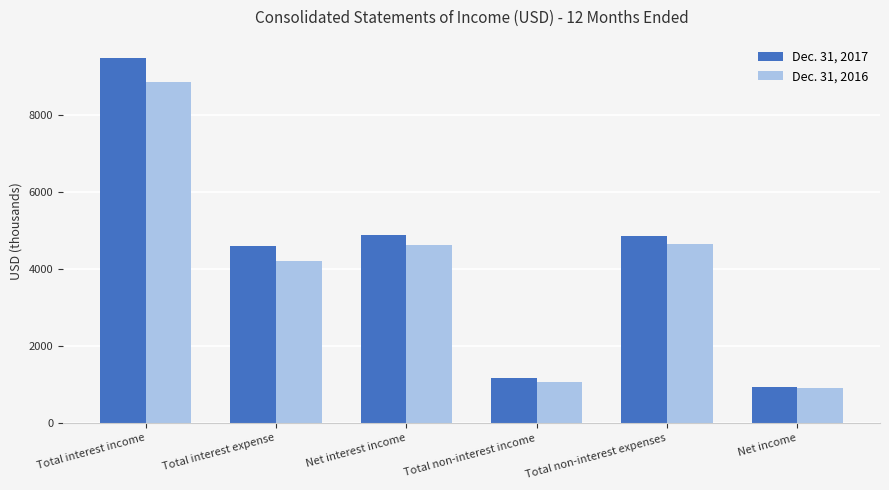

What is the value of the Dec. 31, 2017 bar at the 5th from the left?

4843